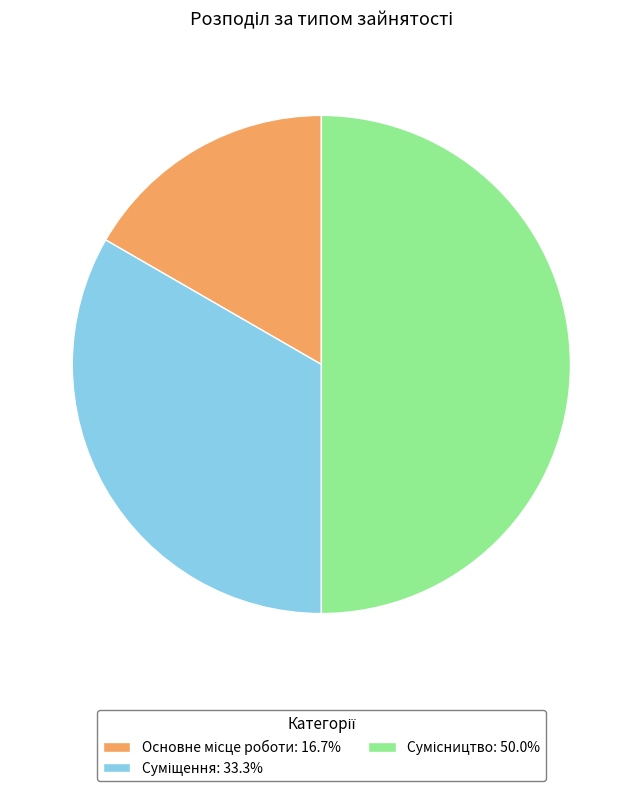

Does Суміщення represent more than half of the total?

No